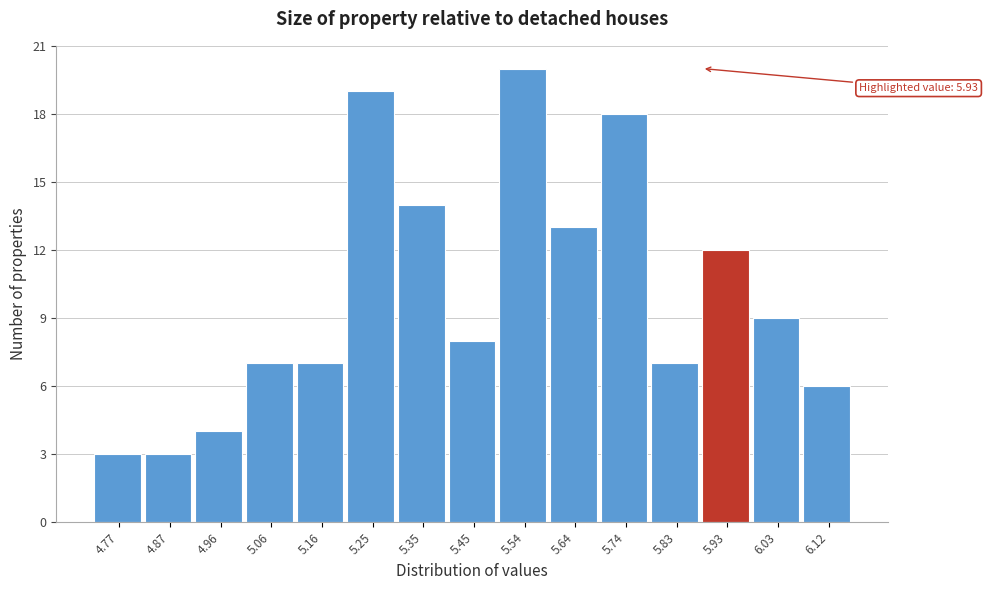

Reading left to right, what are all the values shown in this chart?

3	3	4	7	7	19	14	8	20	13	18	7	12	9	6